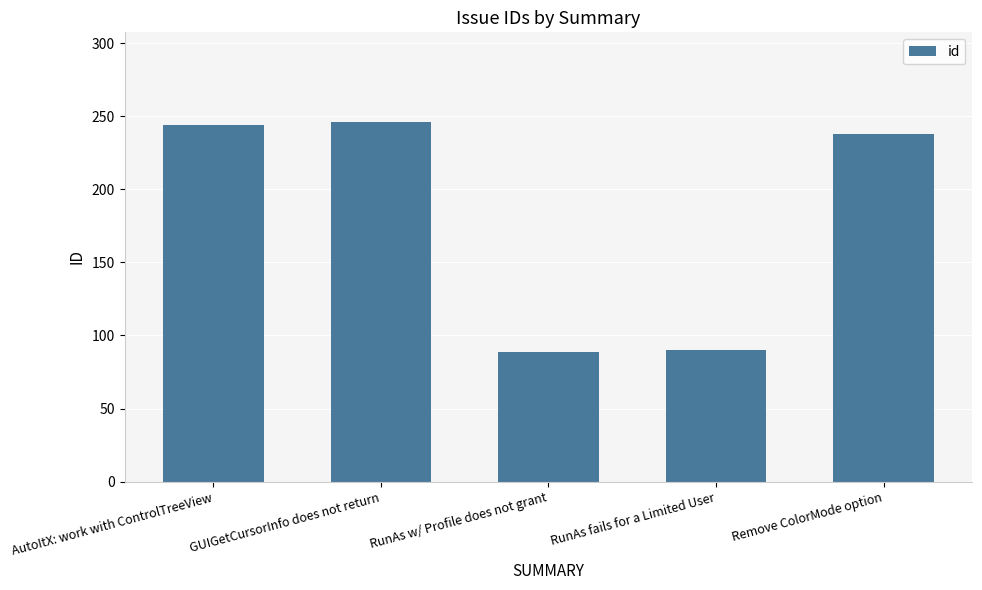

What is the value of the 4th bar from the left?

90